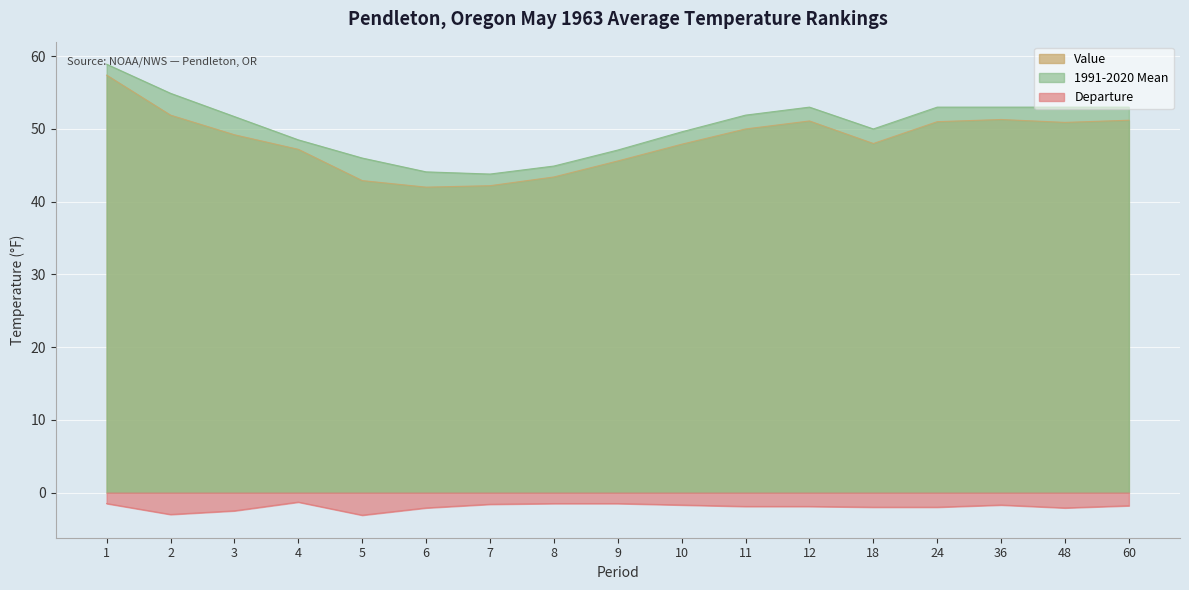

Reading left to right, what are all the values shown in this chart?

Value: 1=57.4	2=51.9	3=49.2	4=47.2	5=42.9	6=42.0	7=42.2	8=43.4	9=45.6	10=47.9	11=50.0	12=51.1	18=48.0	24=51.0	36=51.3	48=50.9	60=51.2
1991-2020 Mean: 1=58.9	2=54.9	3=51.7	4=48.5	5=46.0	6=44.1	7=43.8	8=44.9	9=47.1	10=49.6	11=51.9	12=53.0	18=50.0	24=53.0	36=53.0	48=53.0	60=53.0
Departure: 1=-1.5	2=-3.0	3=-2.5	4=-1.3	5=-3.1	6=-2.1	7=-1.6	8=-1.5	9=-1.5	10=-1.7	11=-1.9	12=-1.9	18=-2.0	24=-2.0	36=-1.7	48=-2.1	60=-1.8